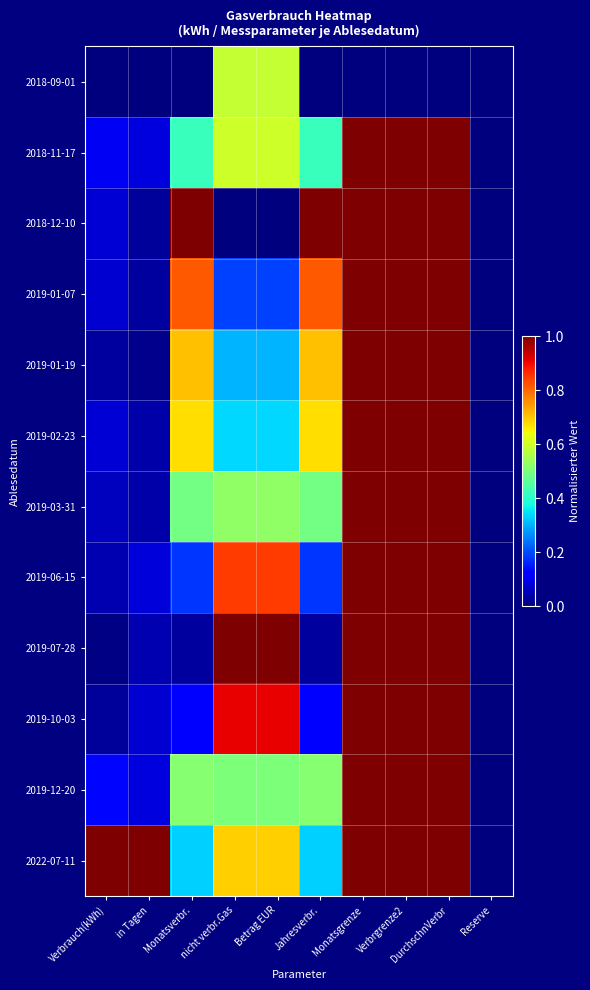

Which series has the largest total across all categories?

2022-07-11